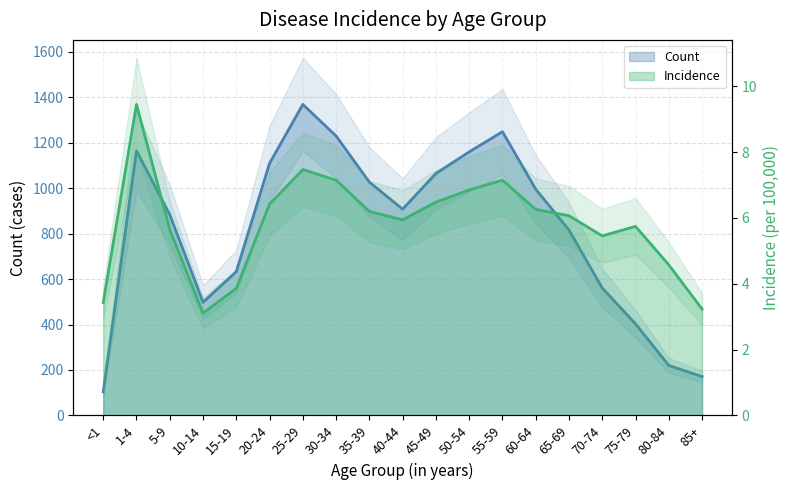

What is the label of the 4th point from the left?

10-14